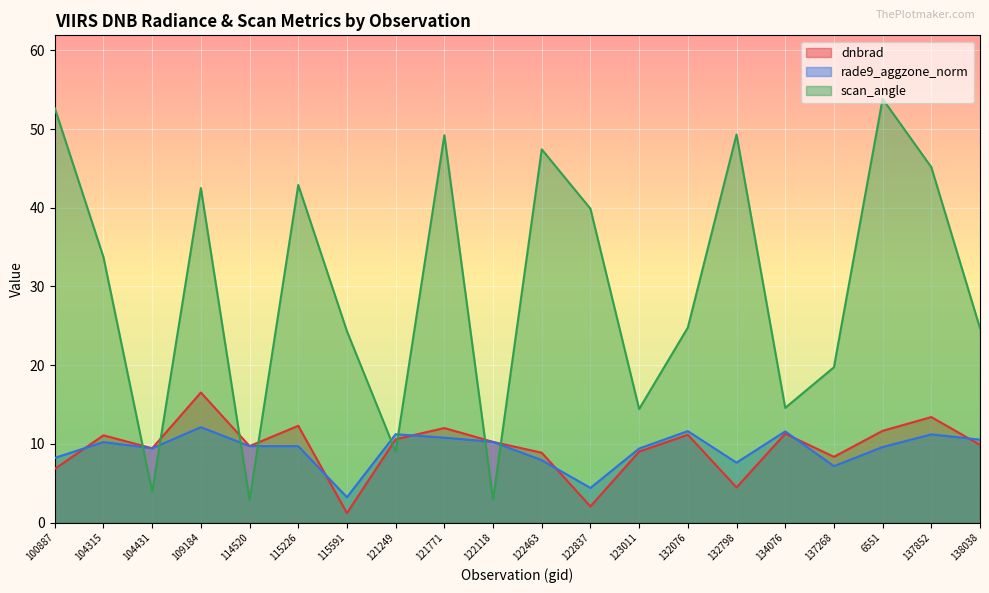

List the labels in order of rade9_aggzone_norm value, smallest first.

115591, 122837, 137268, 132798, 122463, 100887, 123011, 104431, 6551, 115226, 114520, 104315, 122118, 138038, 121771, 137852, 121249, 134076, 132076, 109184